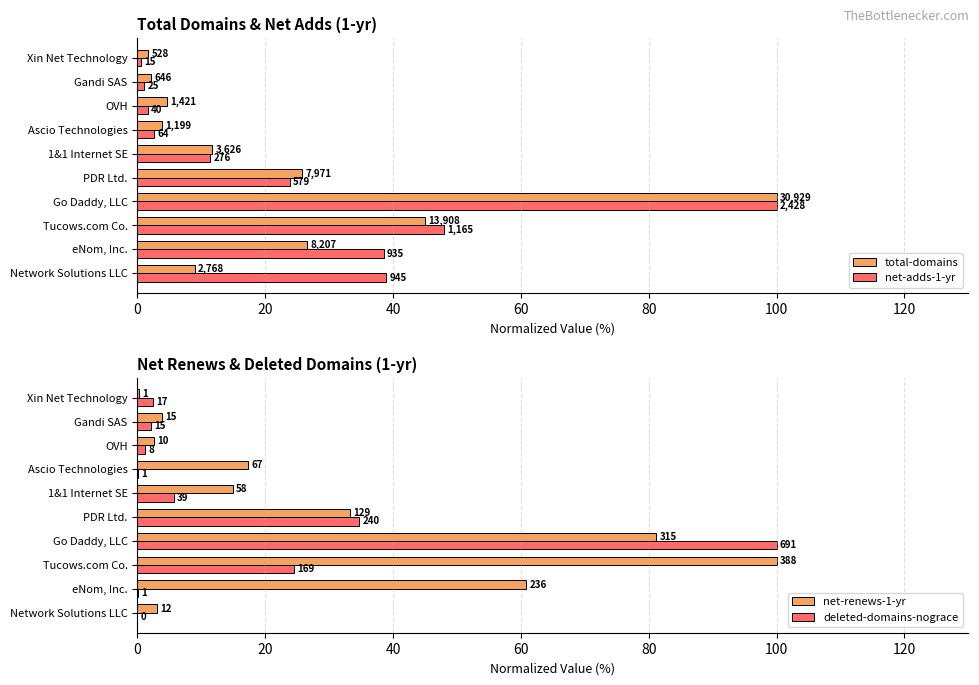

What value does the net-renews-1-yr series have at Network Solutions LLC?

3.1